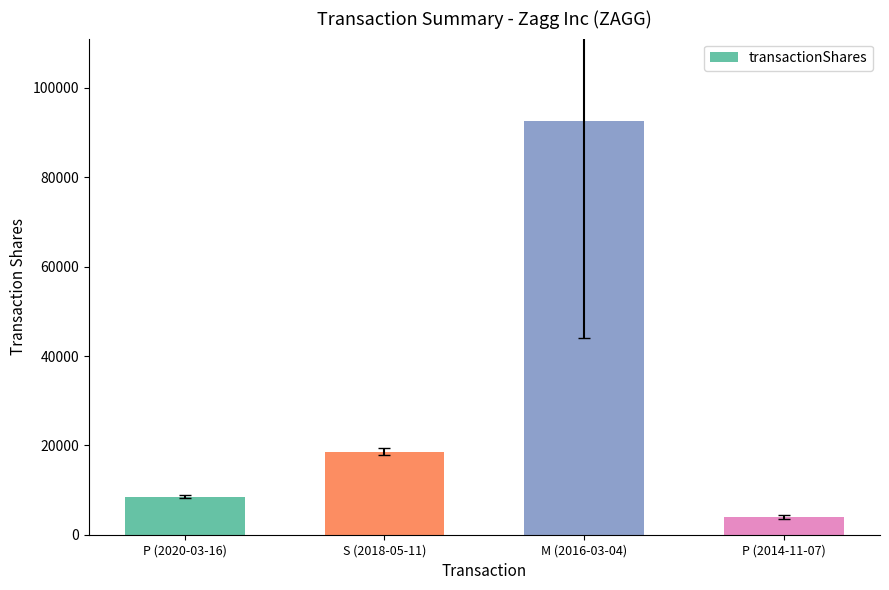

Rank the categories by value from lowest to highest.

P (2014-11-07), P (2020-03-16), S (2018-05-11), M (2016-03-04)